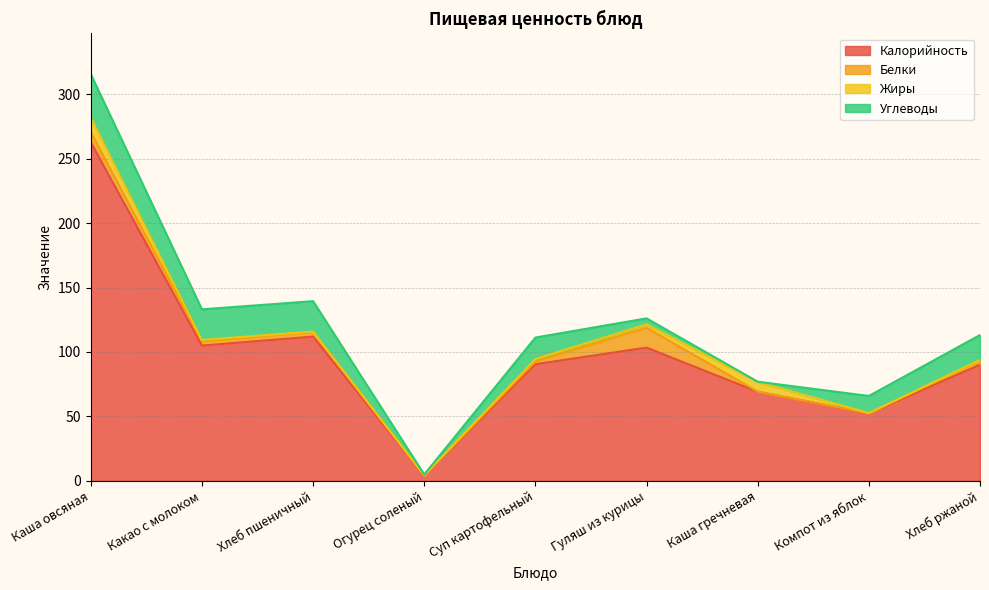

Reading left to right, extract all data points from this chart.

Калорийность: 262.8	105.0	112.0	4.0	90.5	103.4	69.1	52.3	90.1
Белки: 7.8	3.3	3.6	0.2	2.2	15.4	0.1	0.1	3.2
Жиры: 11.4	1.1	0.3	0.0	1.9	2.7	7.6	0.1	0.5
Углеводы: 33.7	23.8	23.6	0.7	16.7	4.6	0.1	13.3	19.4